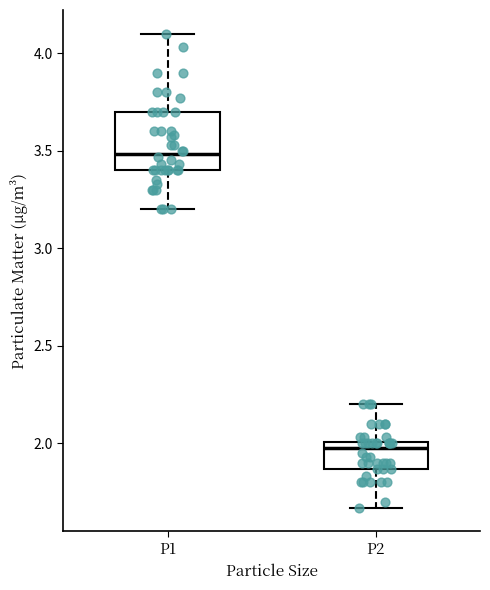

Where does the lower whisker of the box for P1 end on the y-axis? The values are not printed on the chart, so give them approximately, as read against the axis.

3.20